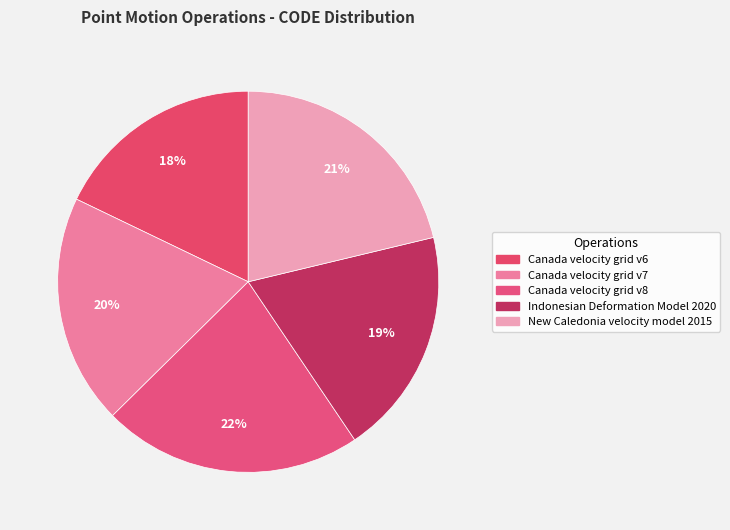

How many segments does this pie chart have?

5